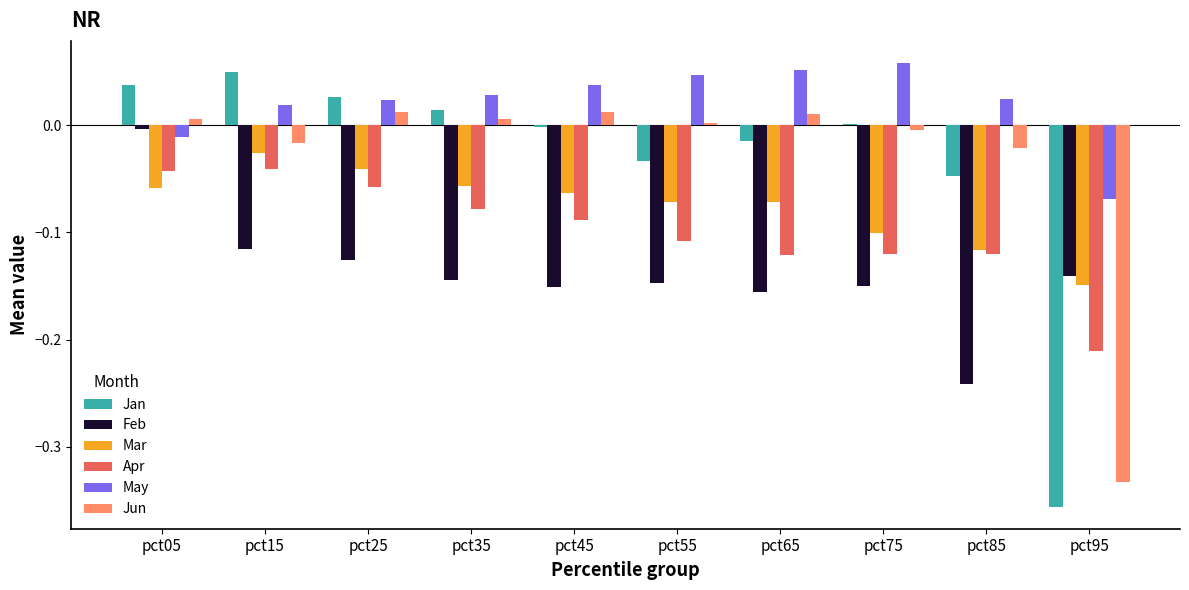

Which series has the largest range (max minus min)?

Jan